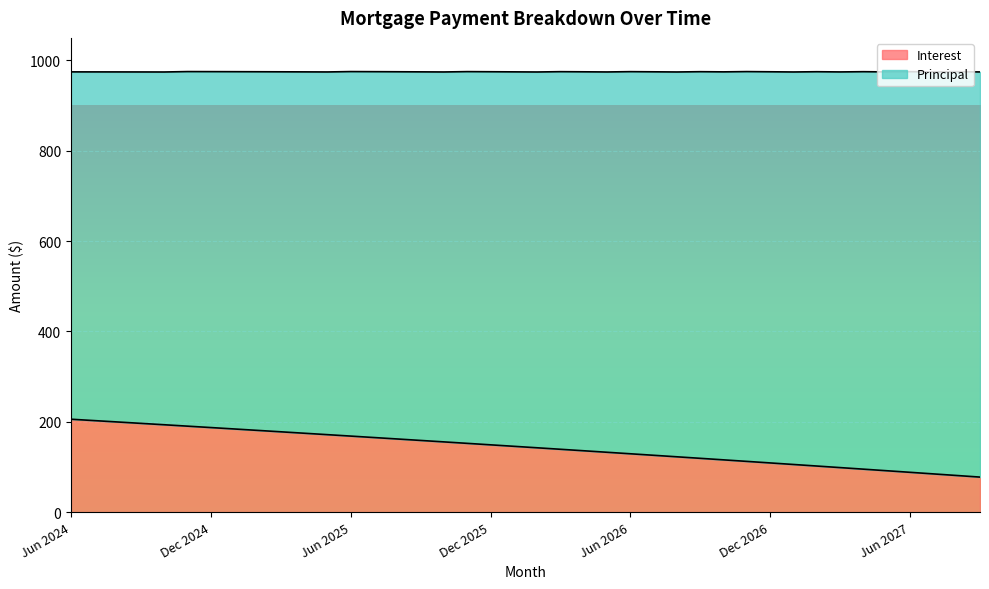

The chart shows a value of 142.5 at Feb 2026. True or false?

True